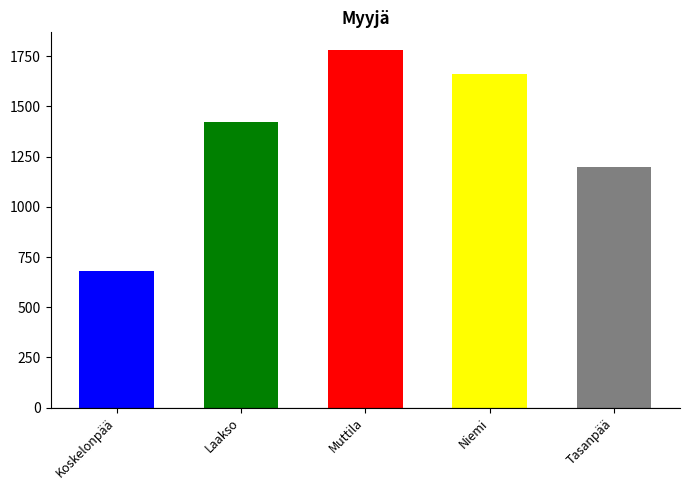

What is the label of the 3rd bar from the right?

Muttila